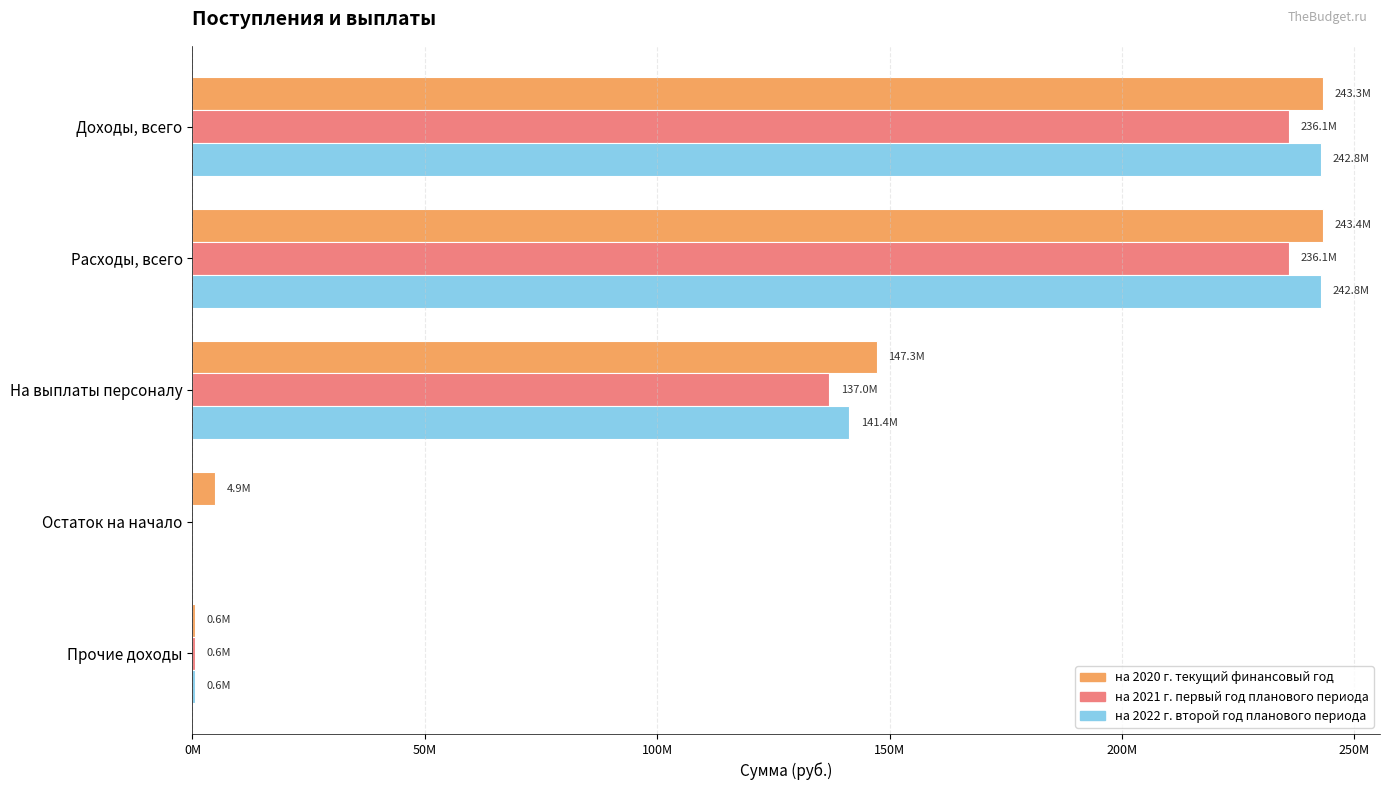

What are all the series names shown in the legend?

на 2020 г. текущий финансовый год, на 2021 г. первый год планового периода, на 2022 г. второй год планового периода